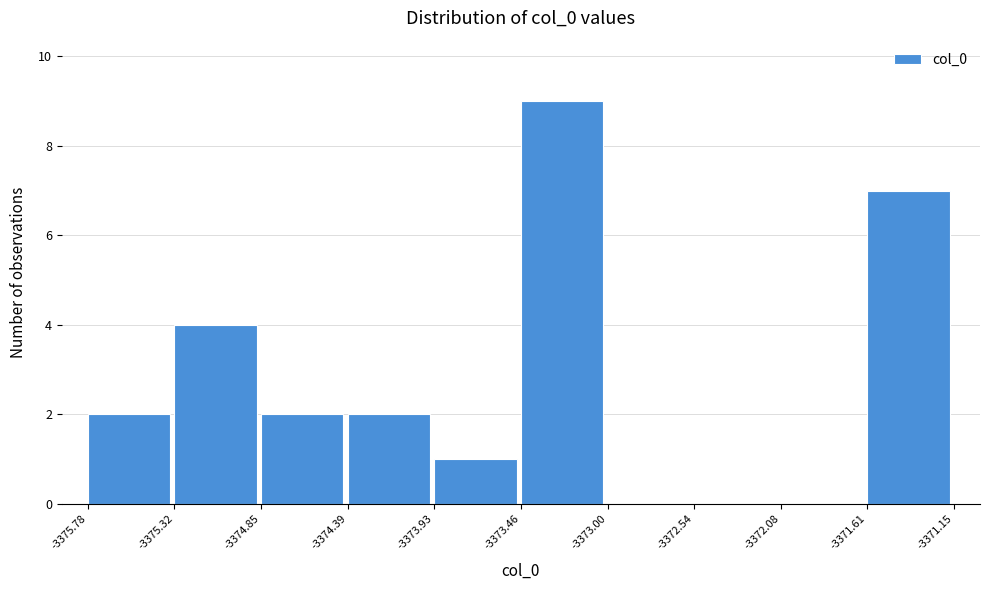

Reading left to right, list every bar in this chart as the range it spans on the x-axis followed by its height. The values are not printed on the chart, so give them approximately, as read against the axis.

-3375.78 to -3375.32: 2
-3375.32 to -3374.85: 4
-3374.85 to -3374.39: 2
-3374.39 to -3373.93: 2
-3373.93 to -3373.46: 1
-3373.46 to -3373.00: 9
-3373.00 to -3372.54: 0
-3372.54 to -3372.08: 0
-3372.08 to -3371.61: 0
-3371.61 to -3371.15: 7